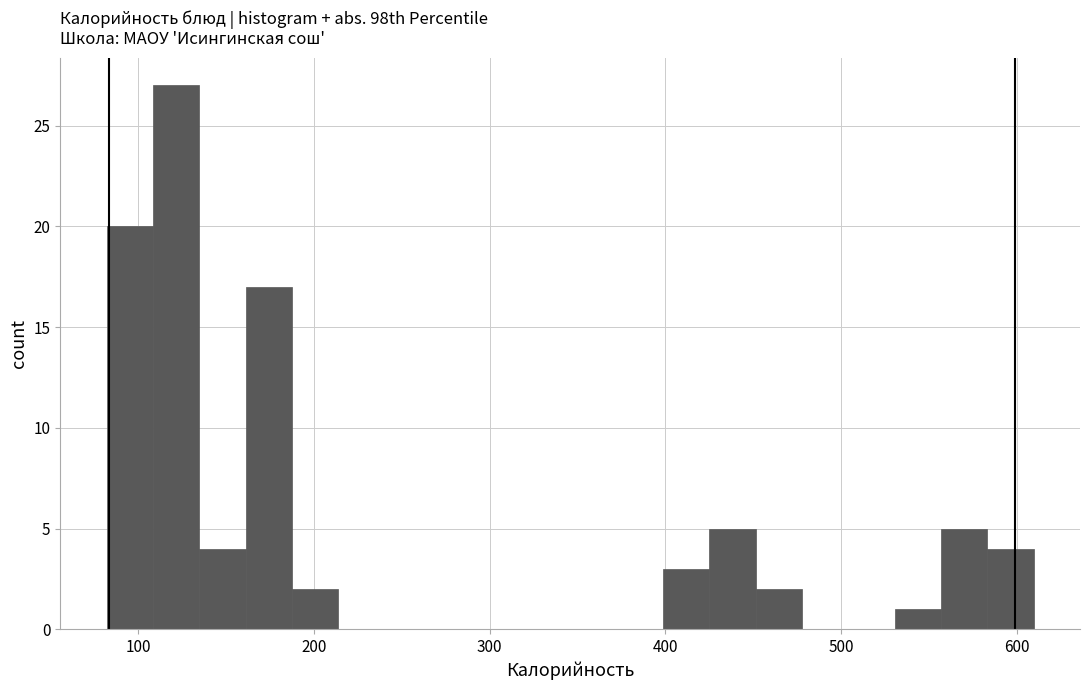

Read against the x-axis, roughly where is the centre of the tallest bar?

120